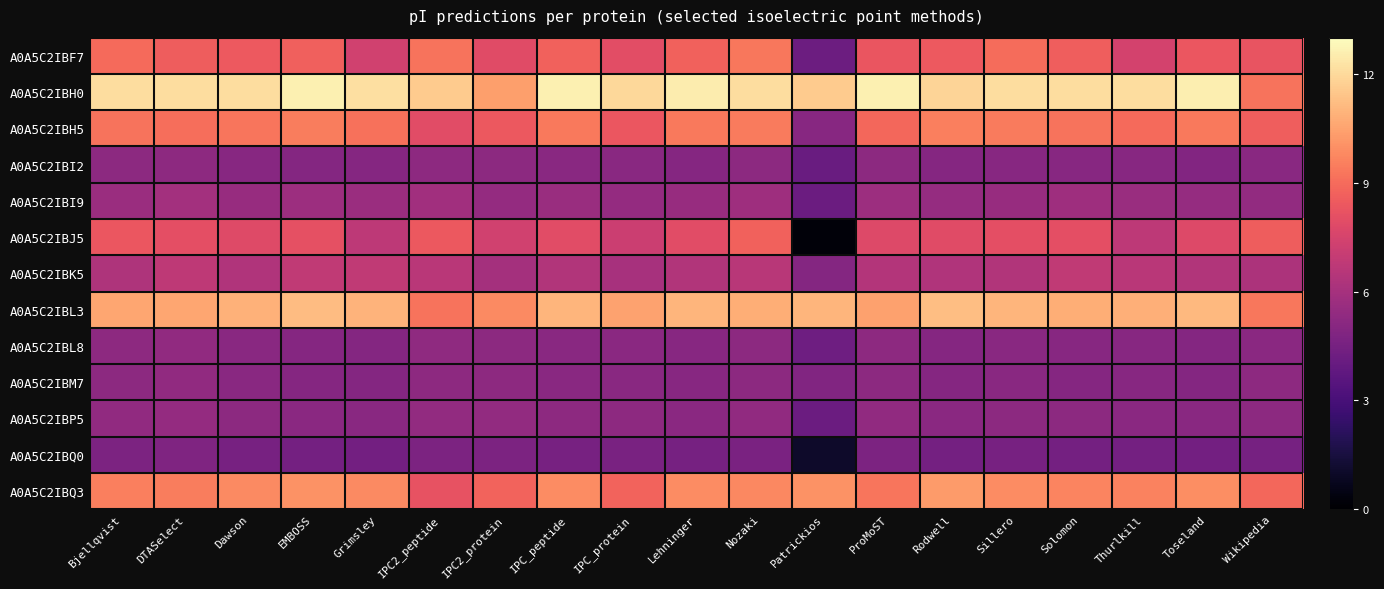

At which category is the sum across all series the highest?

Nozaki